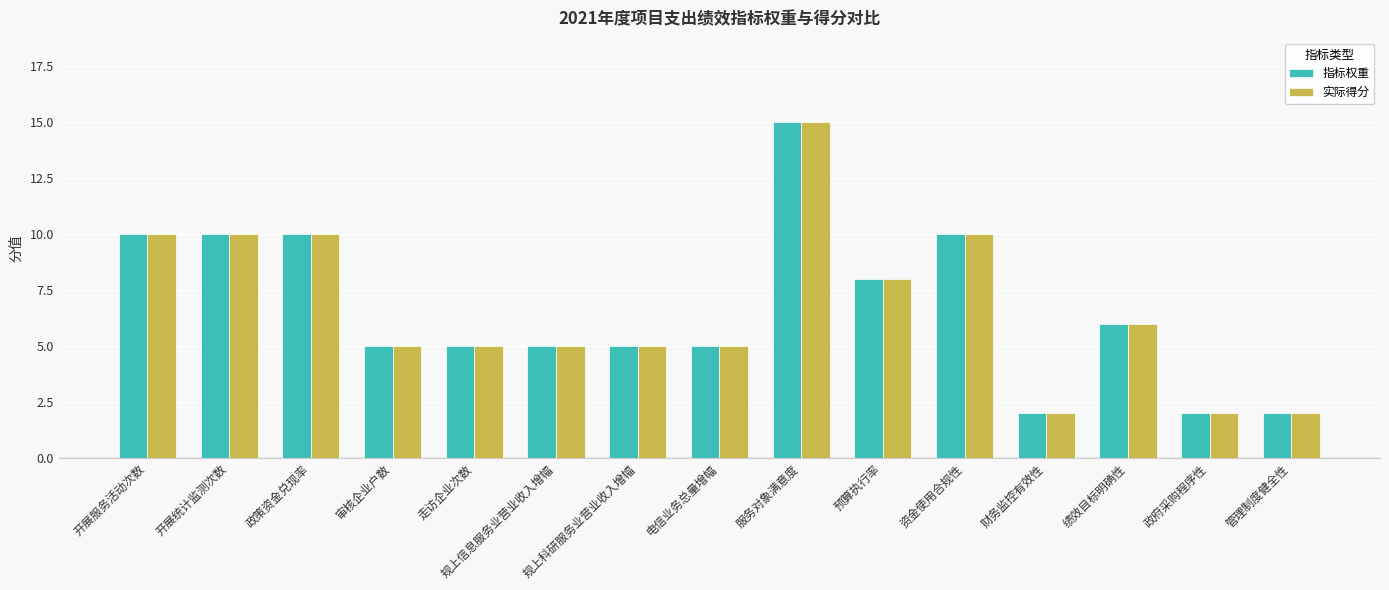

What are all the series names shown in the legend?

指标权重, 实际得分